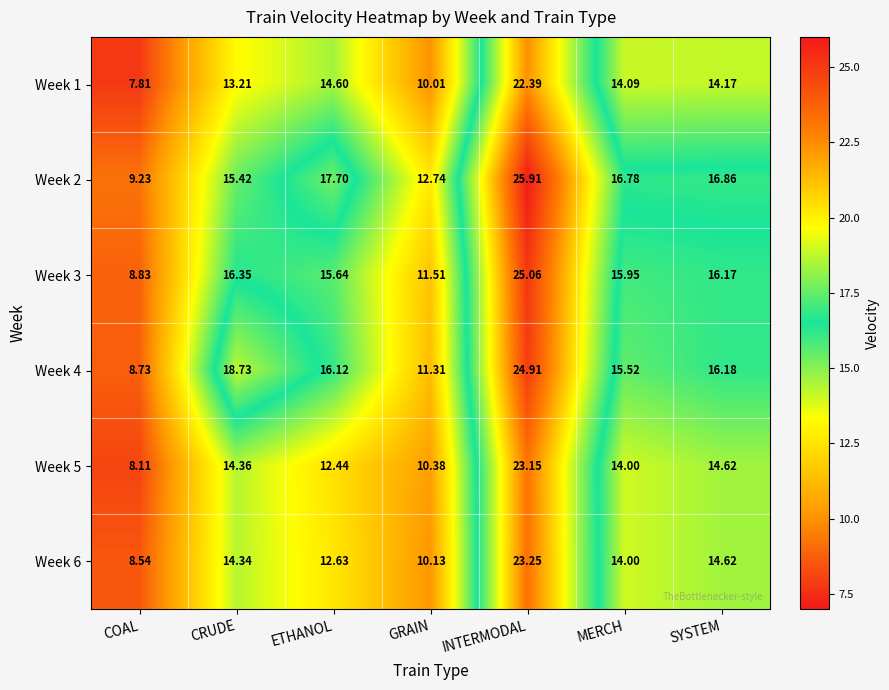

What is the total value across all series at INTERMODAL?

144.7